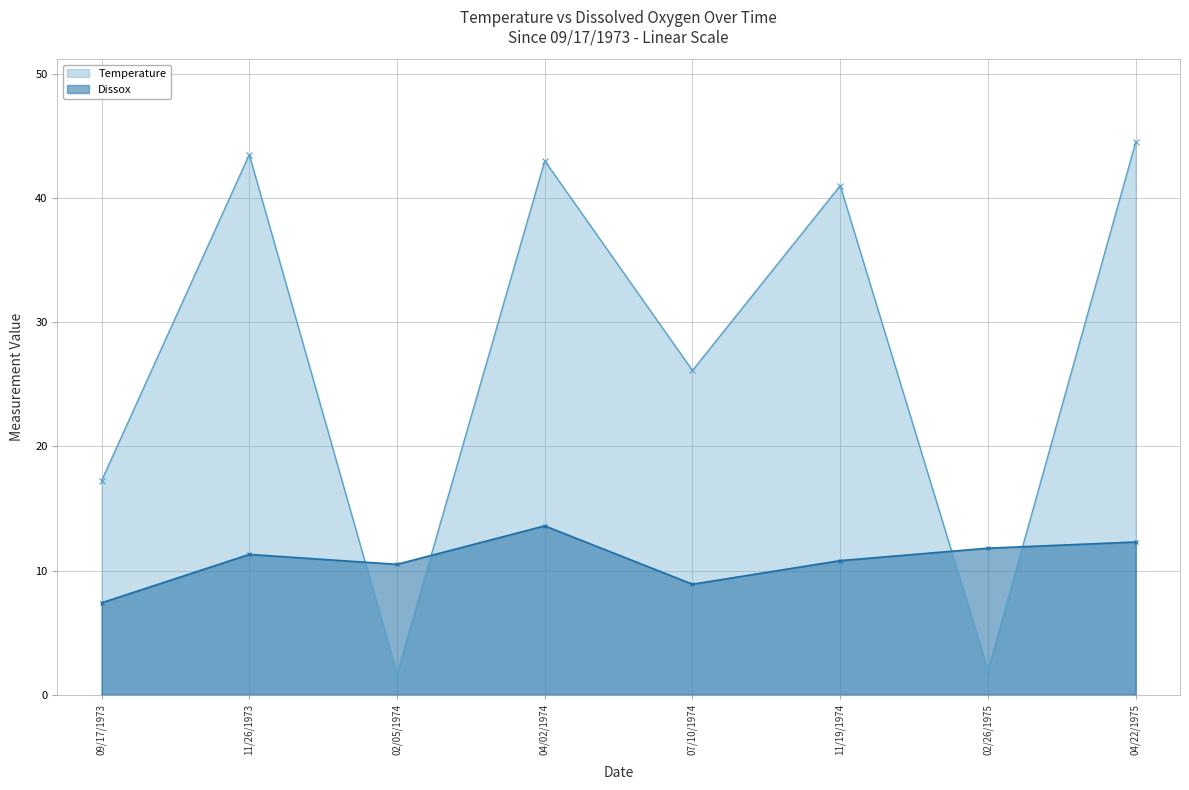

At which label is Temperature closest to 23?

07/10/1974